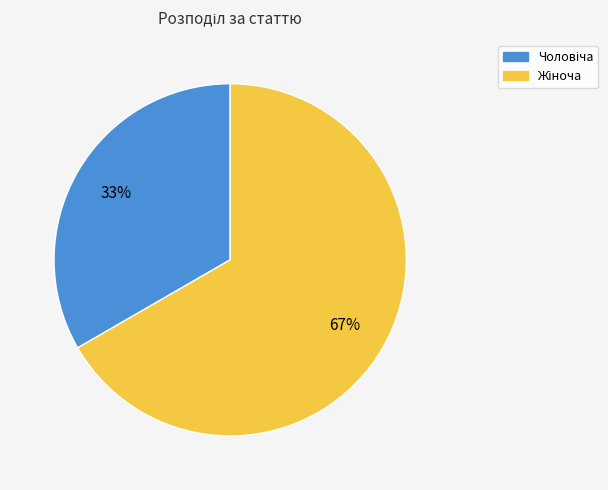

Is there a majority slice in this chart?

Yes